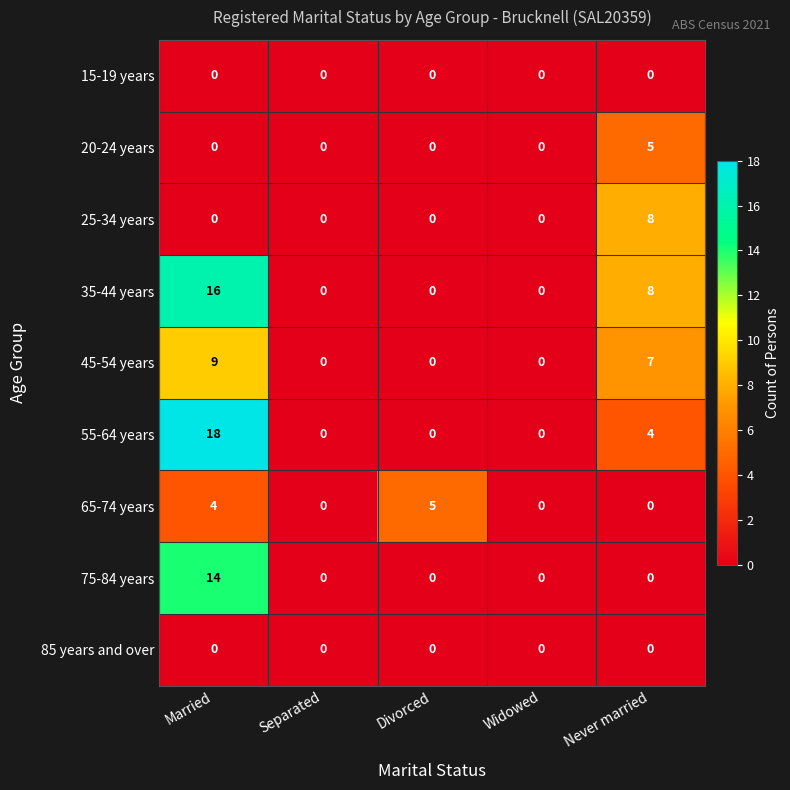

True or false: 45-54 years has a value of 10 at Never married.

False